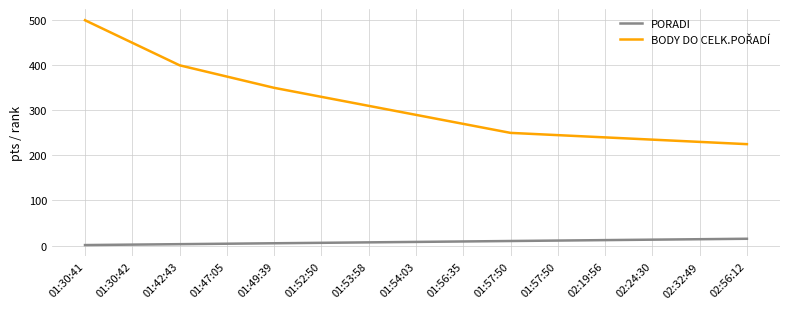

Is it true that PORADI equals 3 at 01:42:43?

True